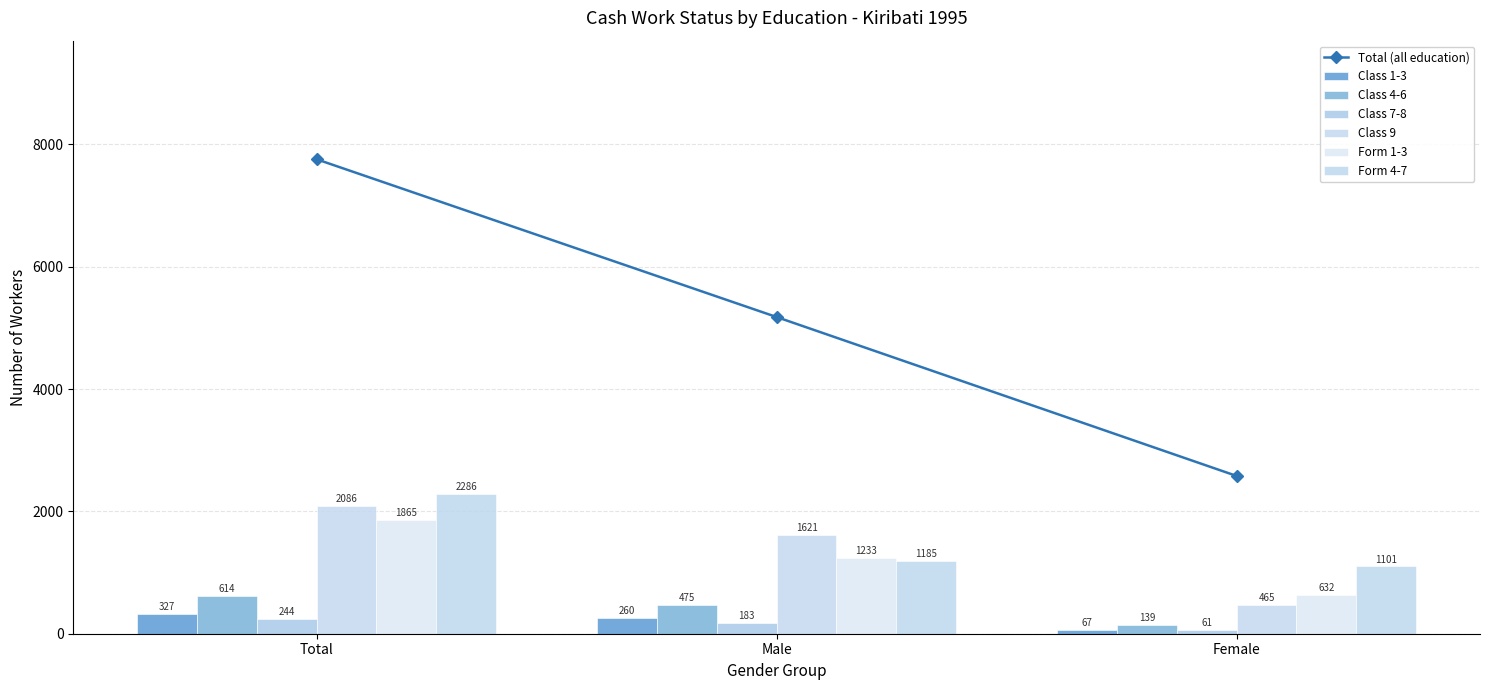

Count the number of categories in the chart.

3